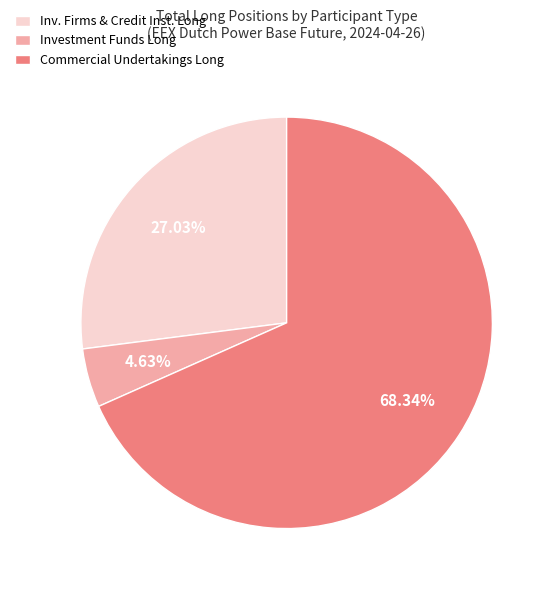

Is there any slice that represents more than half of the pie?

Yes